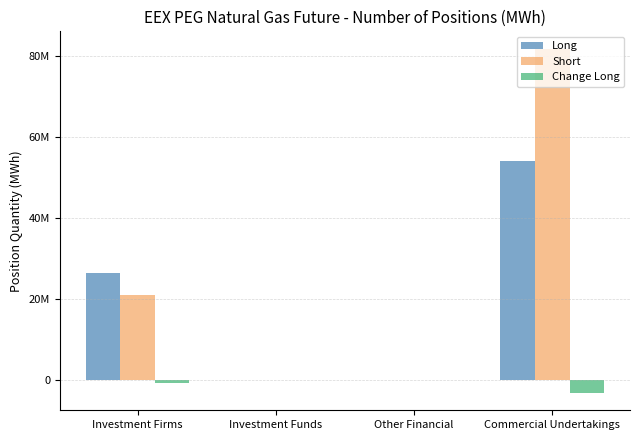

Which category has the highest value across all series?

Commercial Undertakings